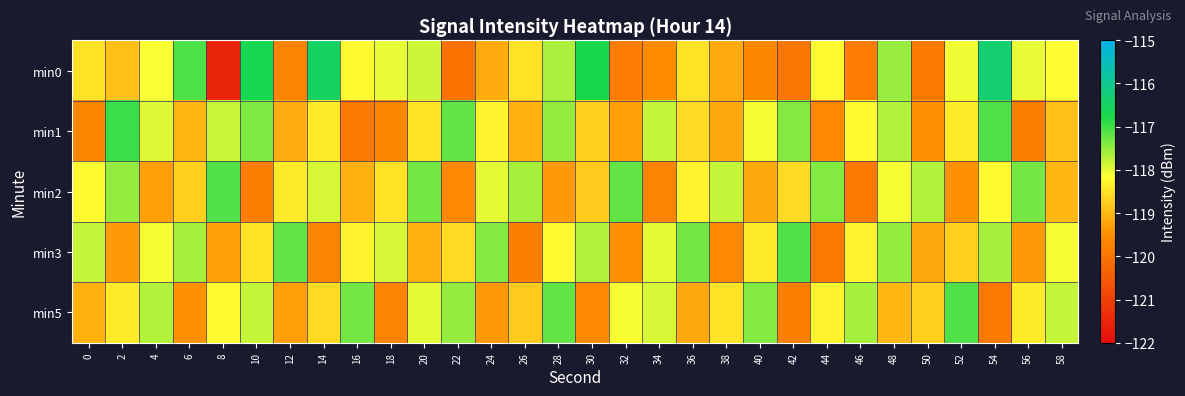

Which has a higher value, 52 or 26?

52